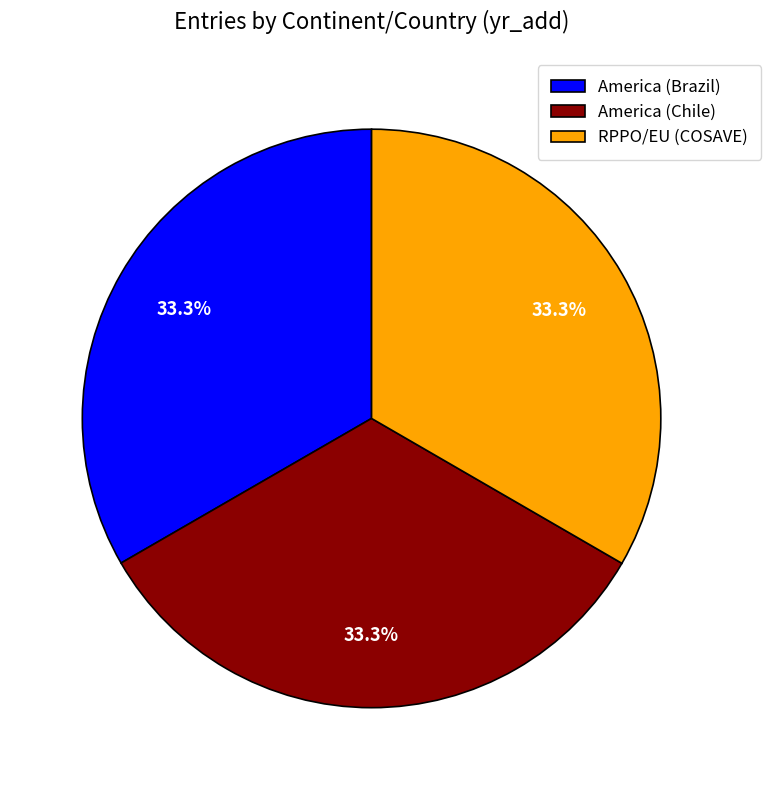

To the nearest percent, what is the combined percentage of America (Brazil) and RPPO/EU (COSAVE)?

67%